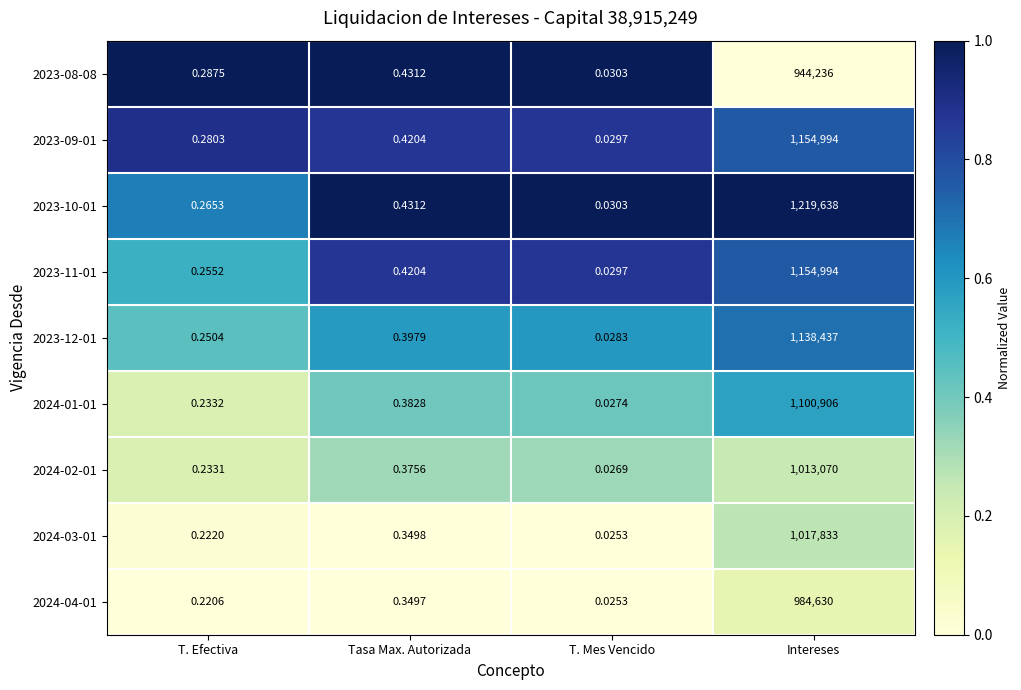

What is the spread (max minus min) of values at Intereses?

275402.0